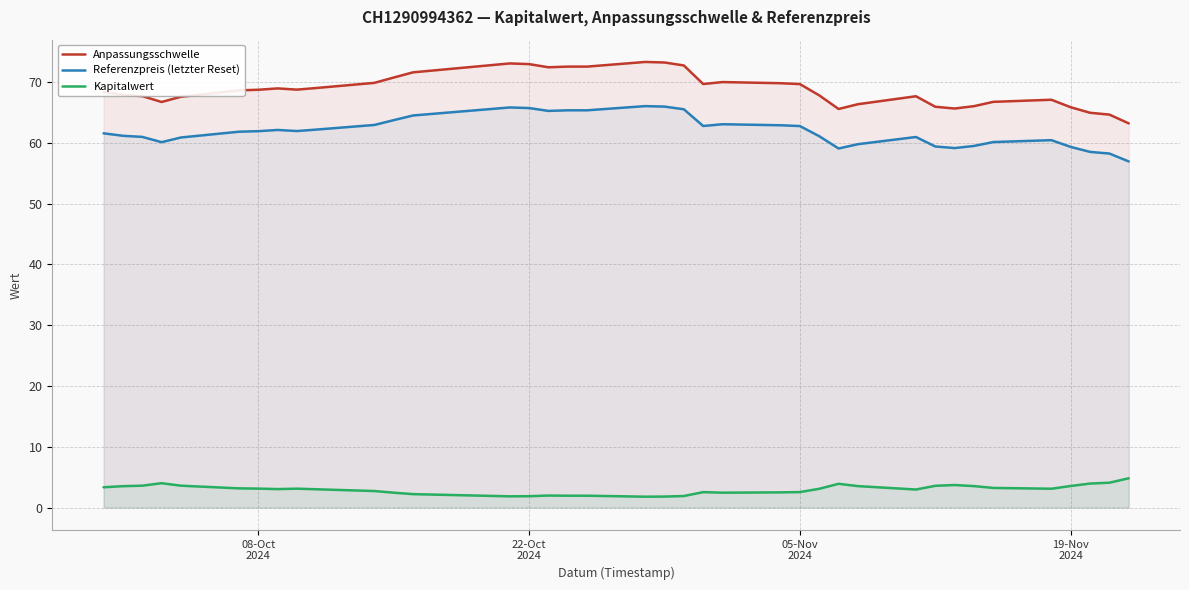

Does the chart have visible grid lines?

Yes